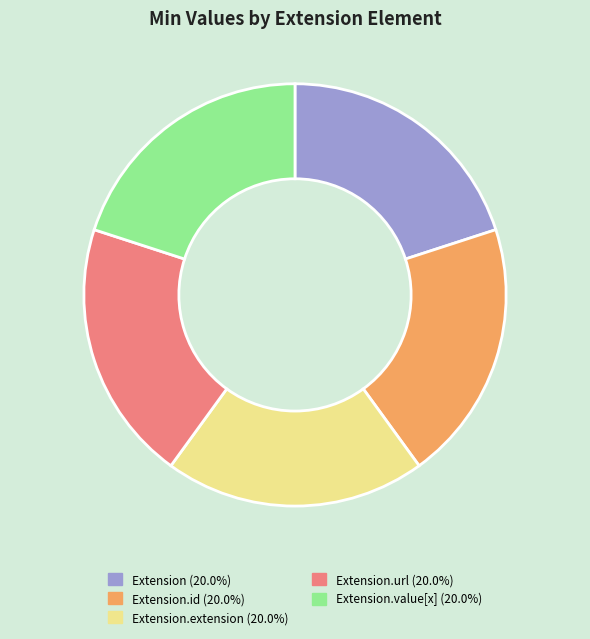

Does Extension (20.0%) account for over 50% of the chart?

No